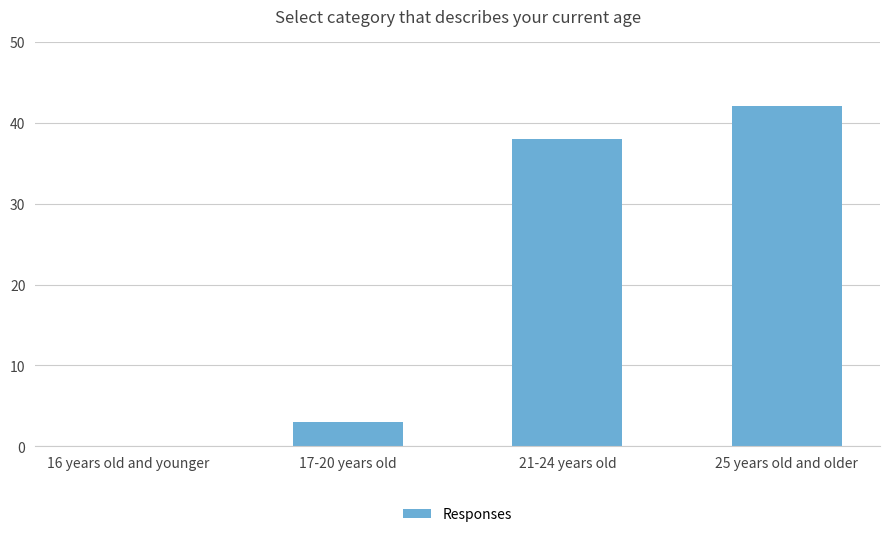

Are the bars grouped side by side (vs. stacked)?

No